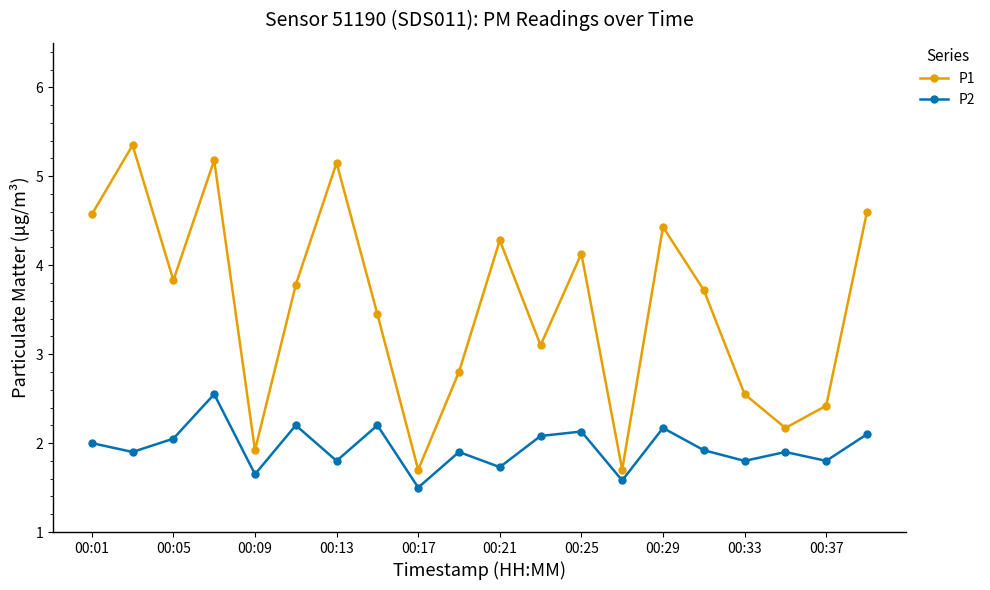

Which series has the largest range (max minus min)?

P1